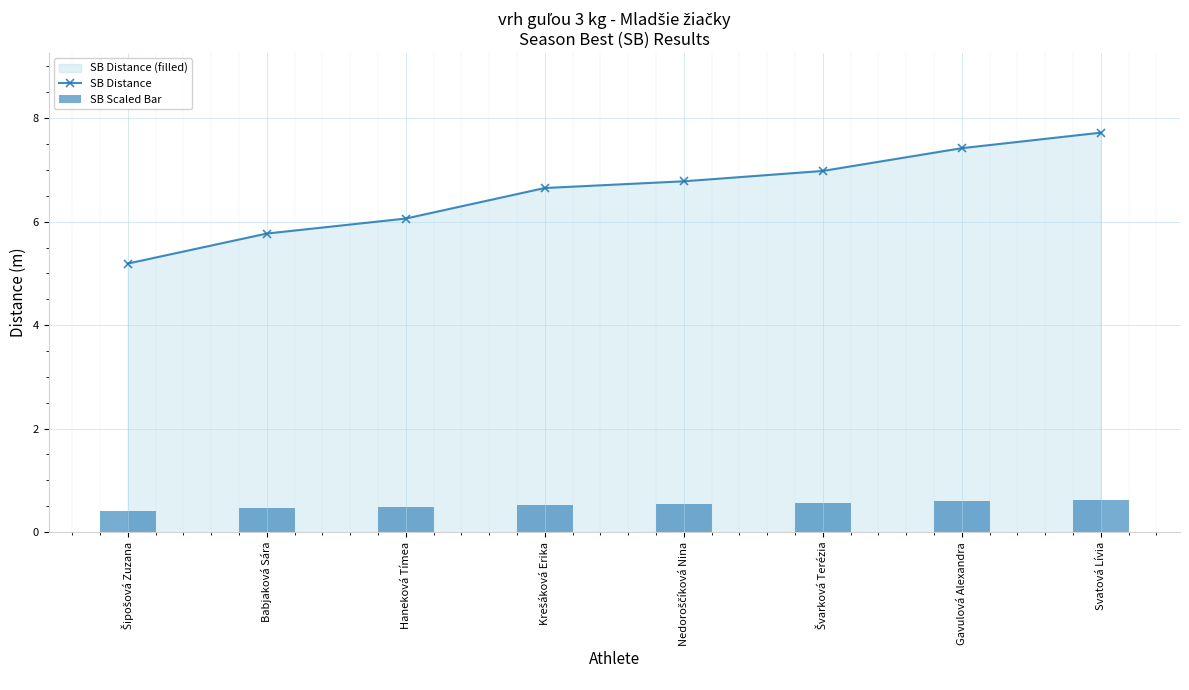

What is the total value across all series at Svatová Lívia?

8.3